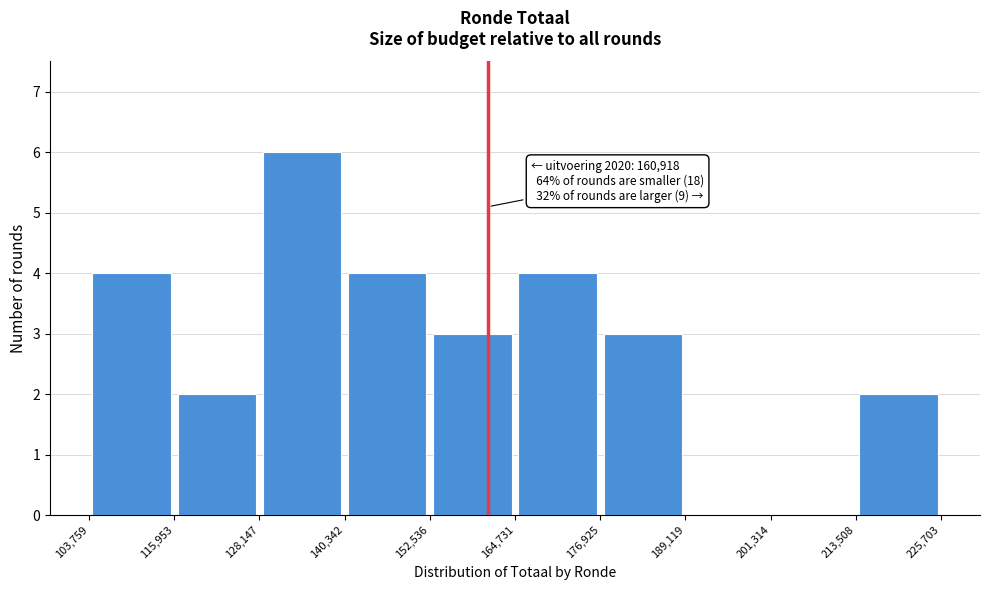

Over which range of the x-axis is the bar tallest?

128,147 to 140,342